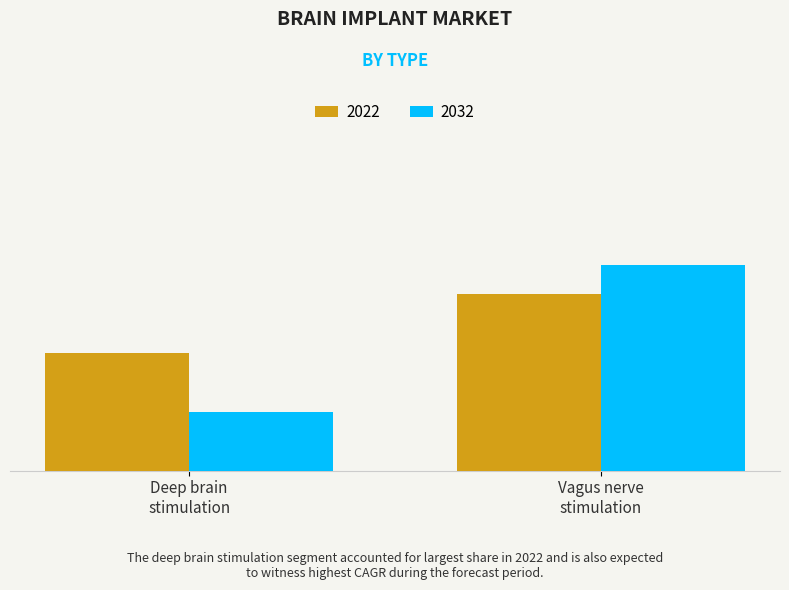

What are all the series names shown in the legend?

2022, 2032